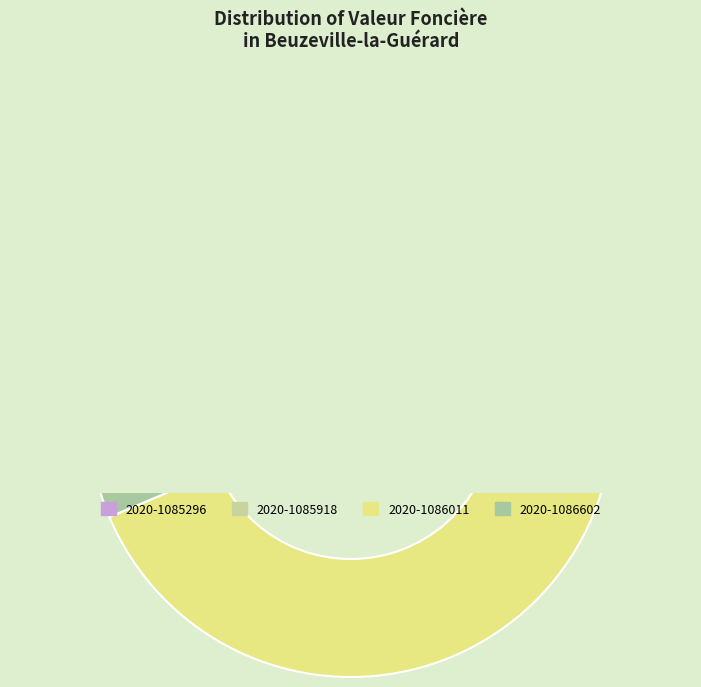

How much of the chart is everything except 2020-1085918?

86.7%